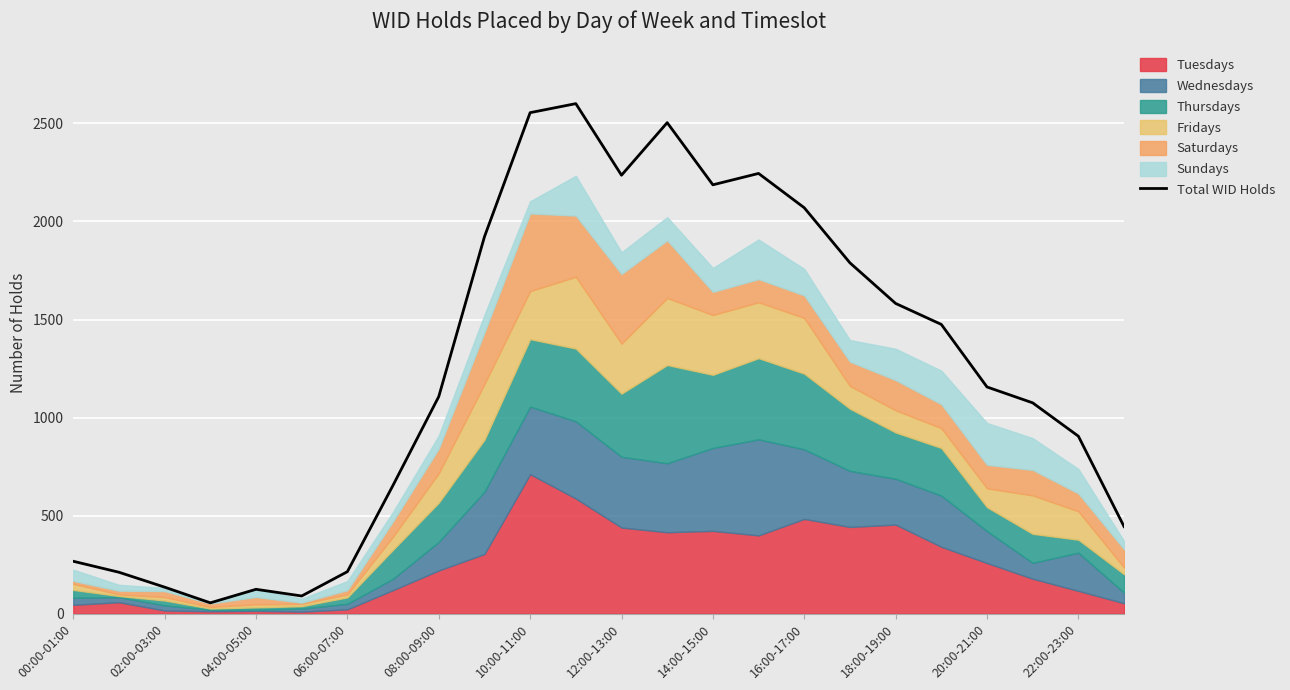

Count the number of categories in the chart.

24